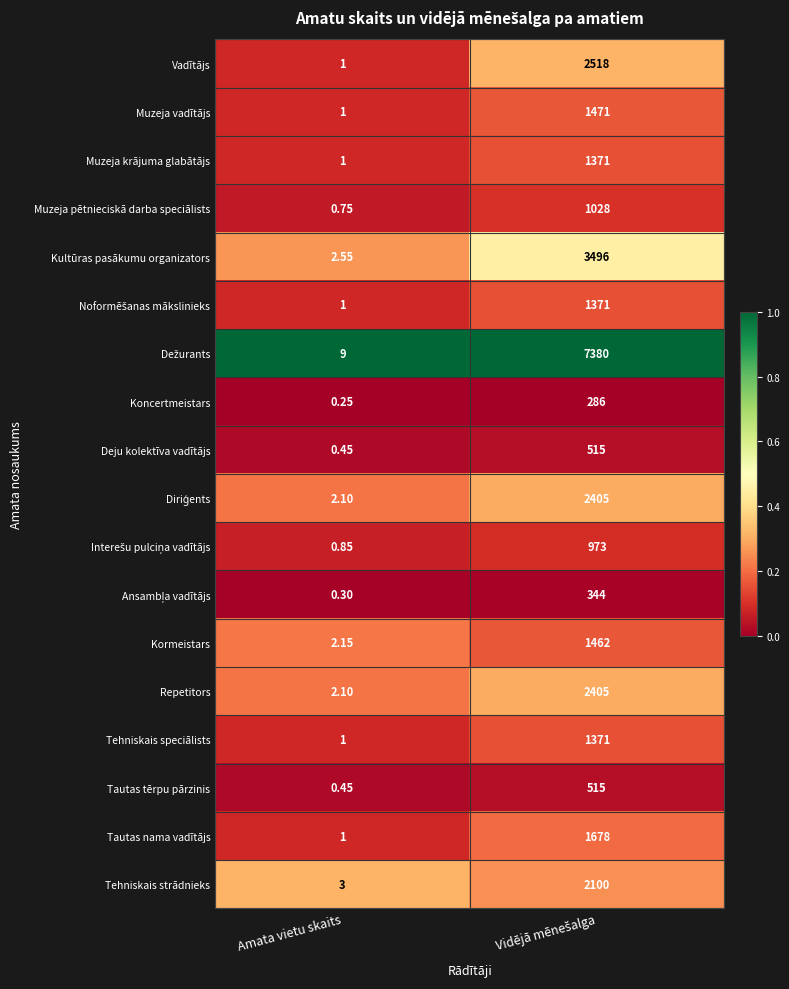

At which label is Vadītājs closest to 1259?

Amata vietu skaits